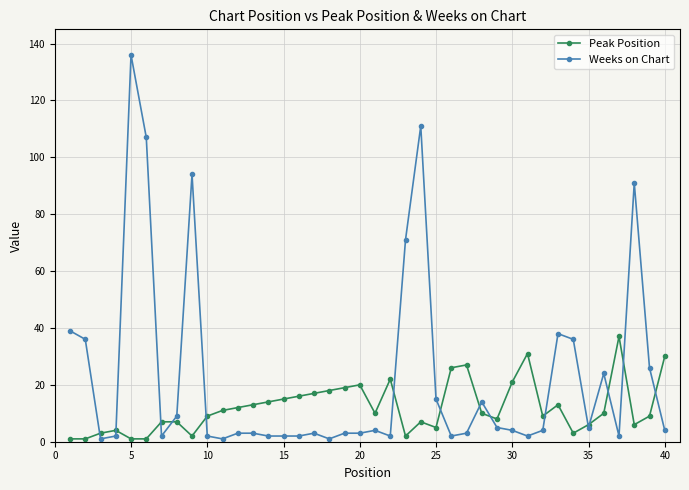

True or false: Peak Position has more than 1 interior local peaks.

True